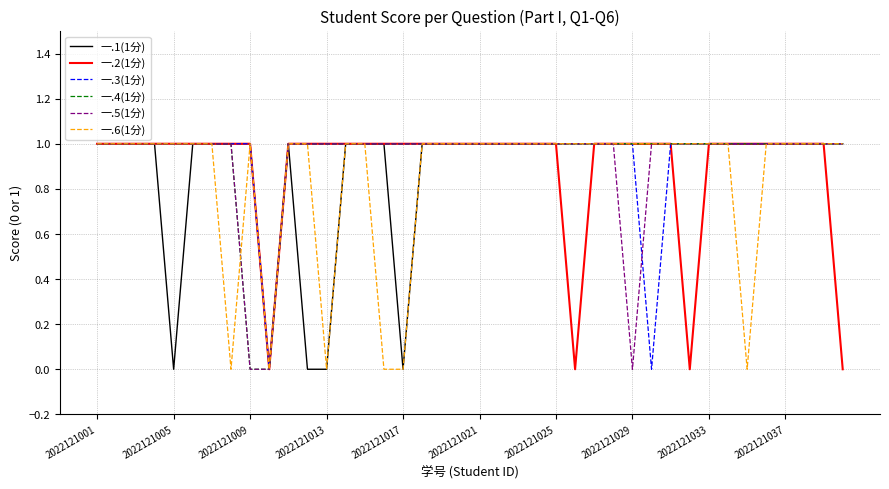

True or false: 一.2(1分) and 一.4(1分) cross at least once.

False